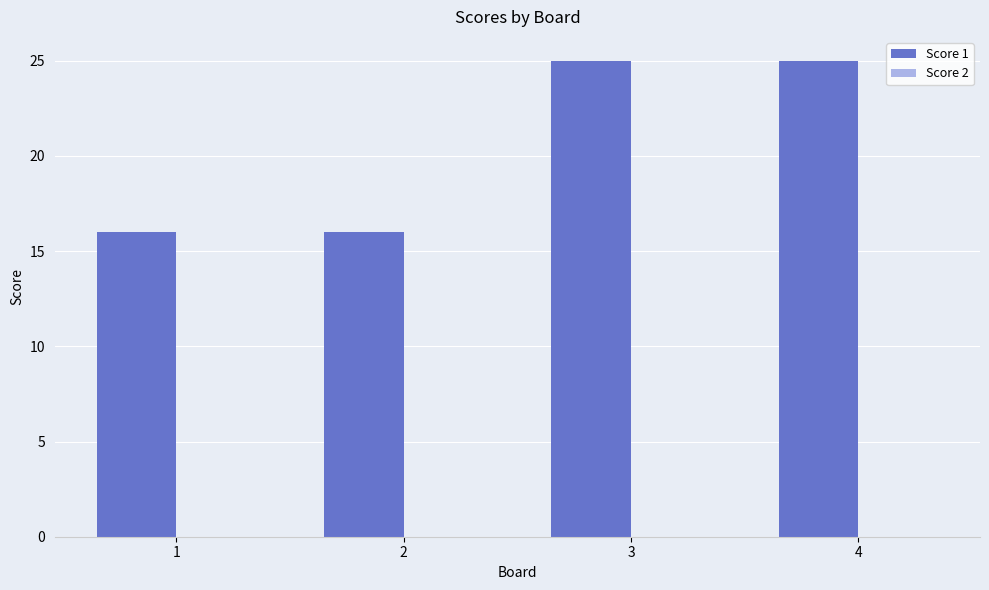

The chart shows a value of 9 at 1. True or false?

False